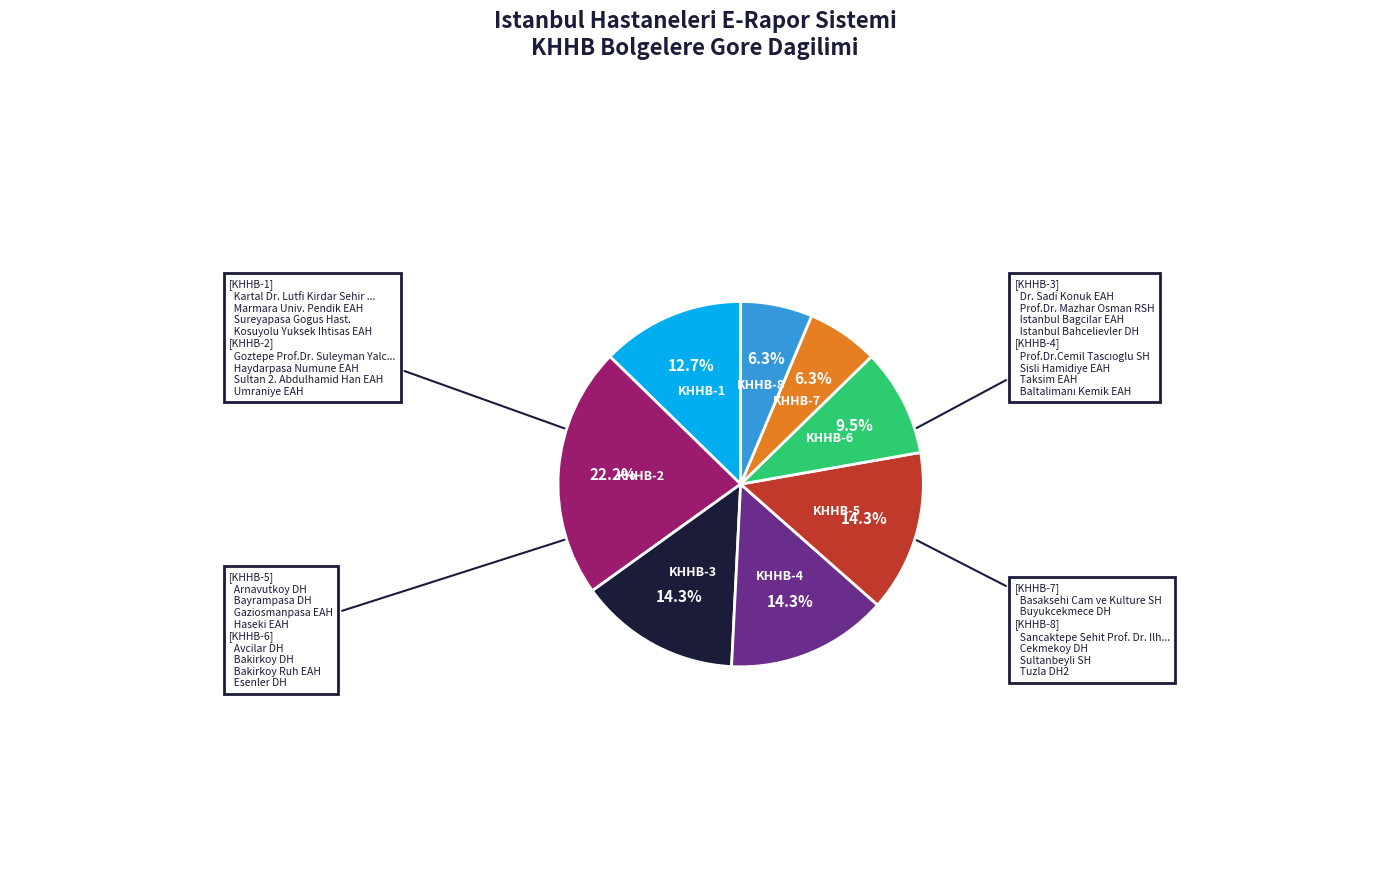

Does any single category account for the majority?

No